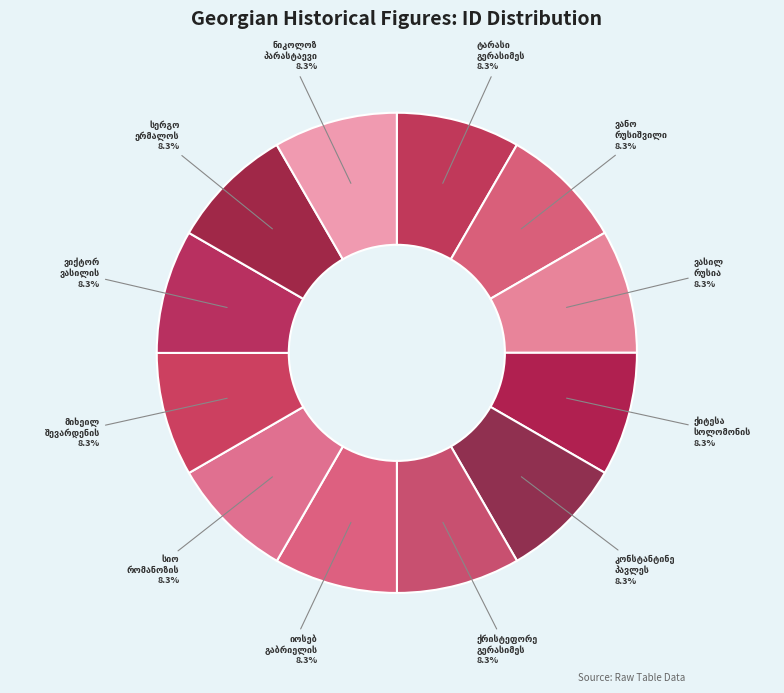

Rank the categories by value from highest to lowest.

ნიკოლოზ პარასტაევი, სერგო ერმალოს ძე პაიჭაძე, ვიქტორ ვასილის ძე ჟვანია, მიხეილ შევარდენის ძე ჟღენტი, სიო რომანოზის ძე ჟღენტი, იოსებ გაბრიელის ძე უტარაშვილი, ქრისტეფორე გერასიმეს ძე უნგიაძე, კონსტანტინე პავლეს ძე რუხაძე, ქიტესა სოლომონის ძე რატიანიძე, ვასილ რუსია, ვანო რუსიშვილი, ტარასი გერასიმეს ძე რამიშვილი